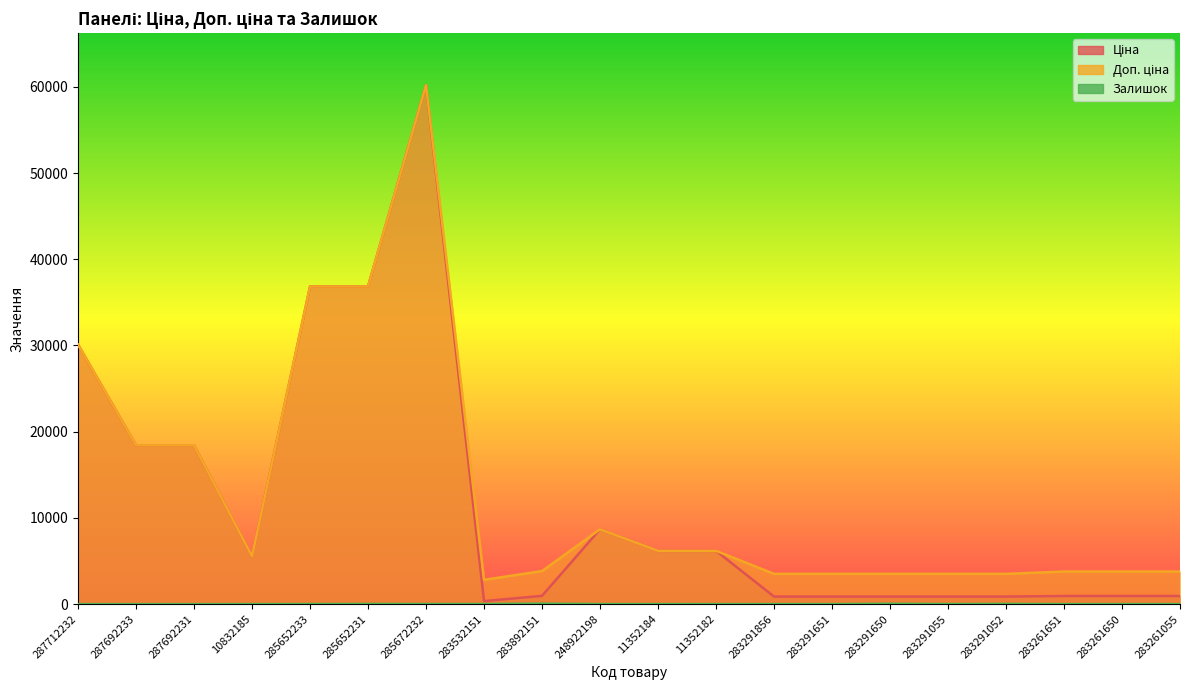

True or false: Залишок has a value of 1.4 at 283261650.

False